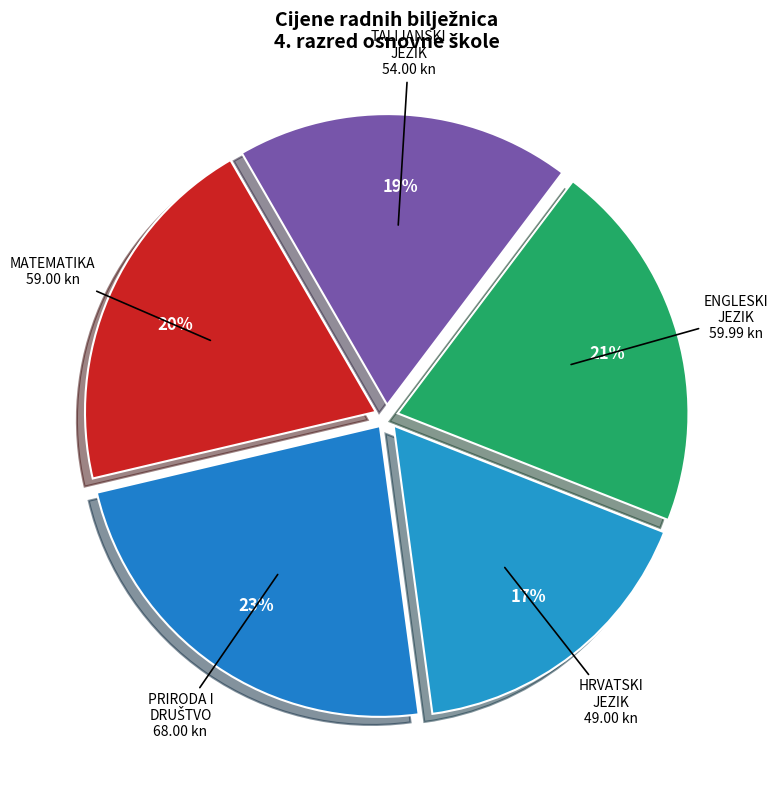

What is the smallest slice in the pie chart?

HRVATSKI JEZIK